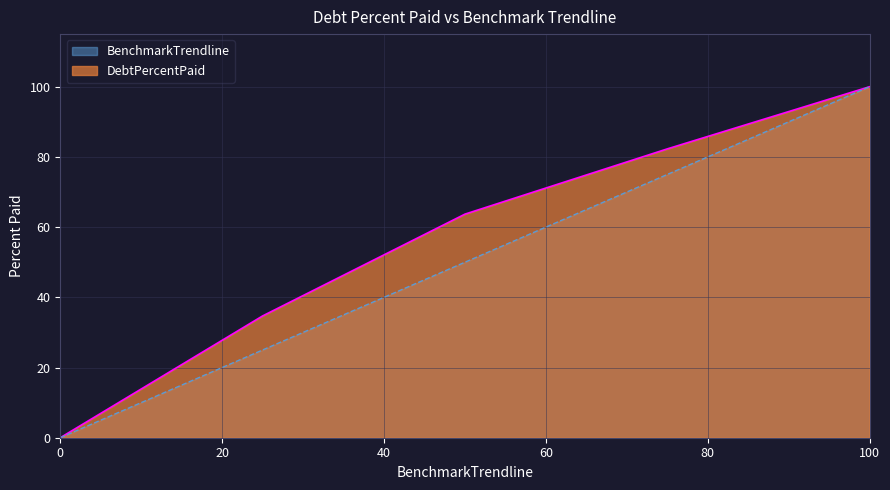

At which category is the sum across all series the highest?

100